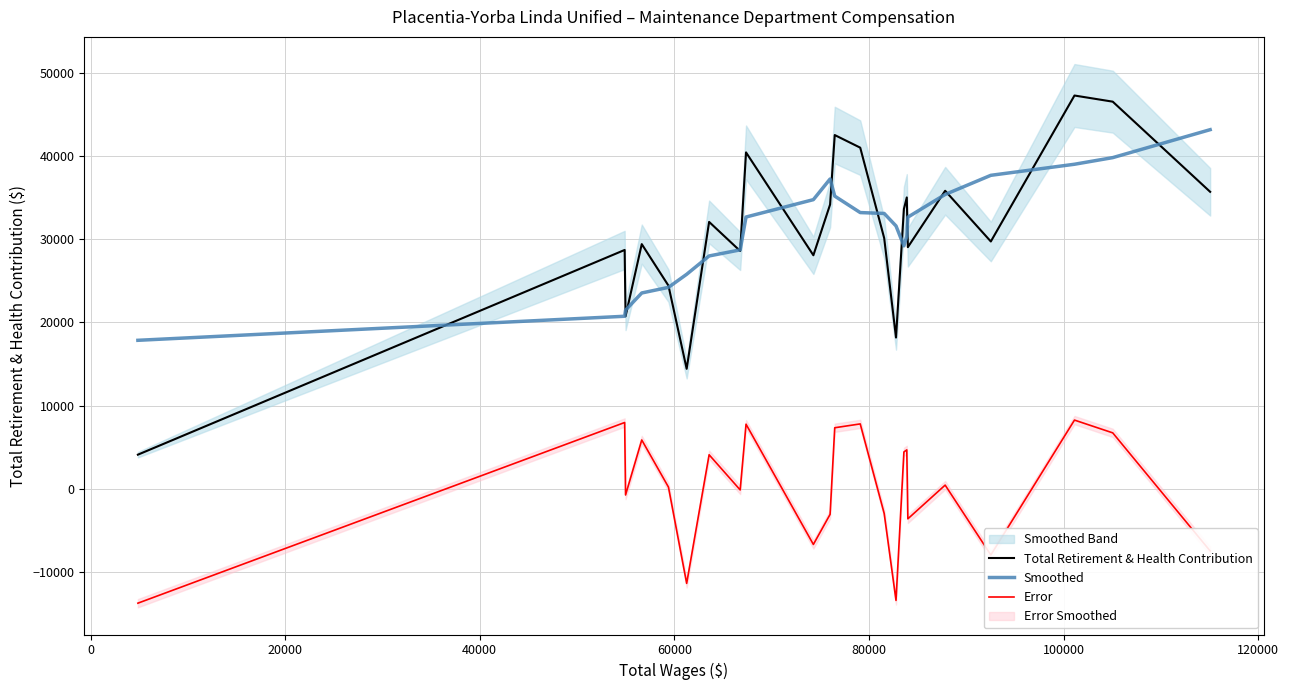

Reading left to right, list all the values displayed in this chart.

Total Retirement & Health Contribution: 4106.0	28718.0	20741.0	29419.0	24428.0	14425.0	32090.0	28593.0	40447.0	28079.0	34180.0	42532.0	41016.0	30143.0	18188.0	33646.0	35030.0	29053.0	35834.0	29737.0	47285.0	46546.0	35707.0
Smoothed: 17855.0	20746.0	21482.4	23546.2	24220.6	25791.0	27996.6	28726.8	32677.8	34766.2	37250.8	35190.0	33211.8	33105.0	31604.6	29212.0	30350.2	32660.0	35387.8	37691.0	39021.8	39818.8	43179.3
Error: -13749.0	7972.0	-741.4	5872.8	207.4	-11366.0	4093.4	-133.8	7769.2	-6687.2	-3070.8	7342.0	7804.2	-2962.0	-13416.6	4434.0	4679.8	-3607.0	446.2	-7954.0	8263.2	6727.2	-7472.3